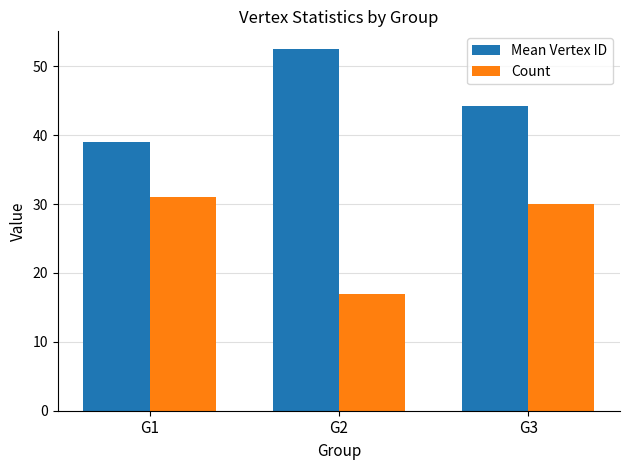

Is the value of Mean Vertex ID at G1 greater than the value of Count at G2?

Yes